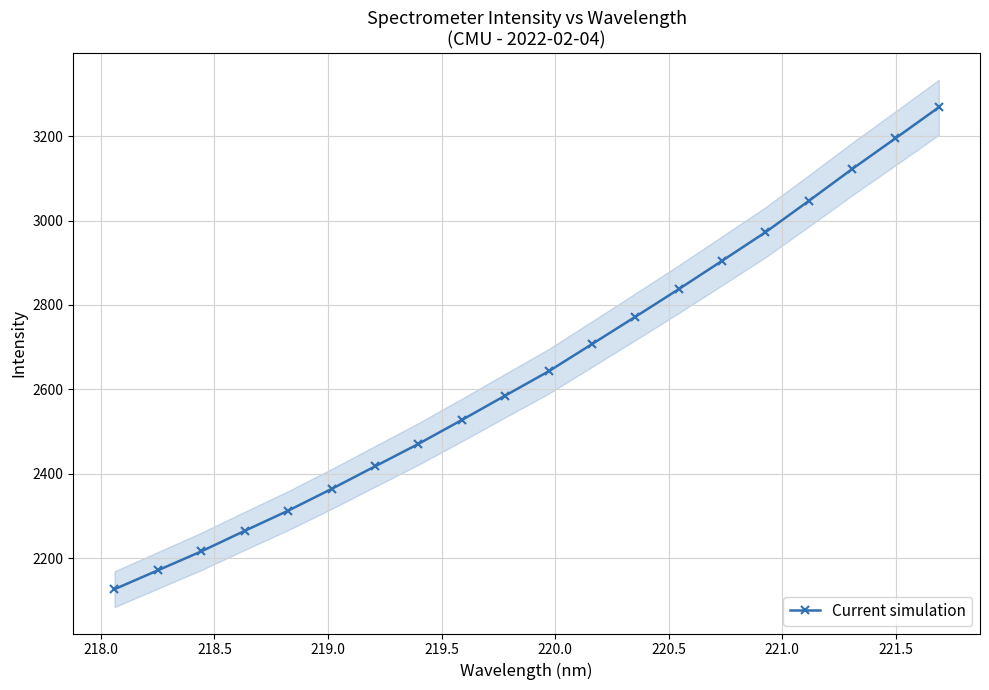

What is the minimum value for Current simulation?

2126.3